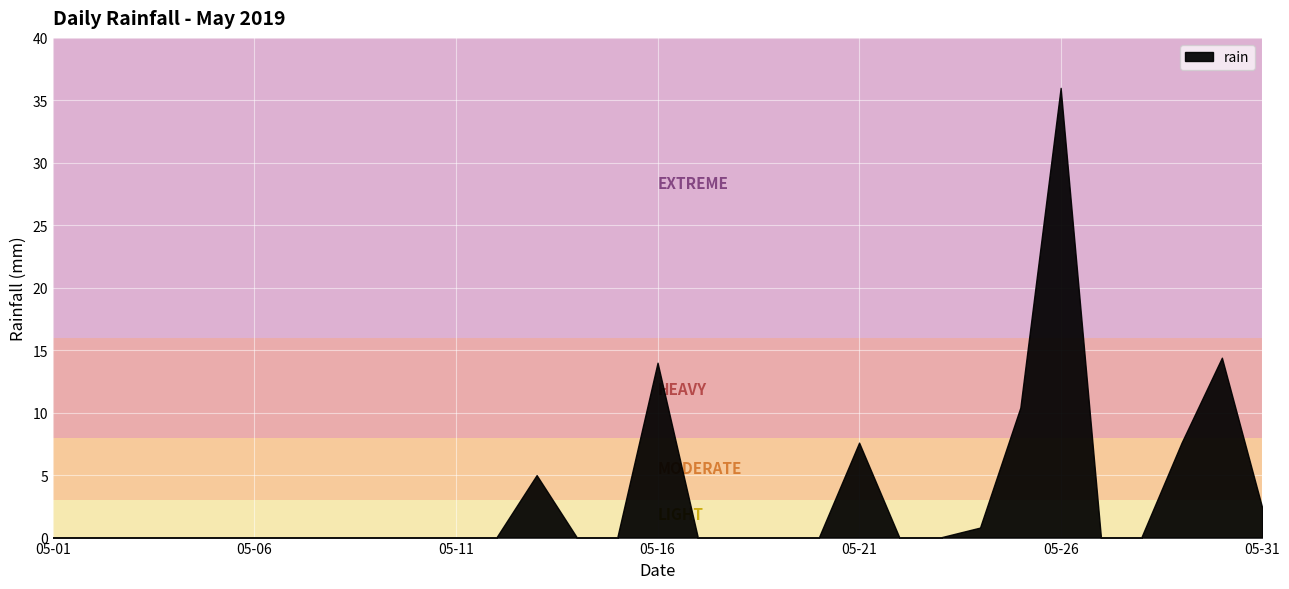

Reading left to right, what are all the values shown in this chart?

2019-05-01=0.0	2019-05-02=0.0	2019-05-03=0.0	2019-05-04=0.0	2019-05-05=0.0	2019-05-06=0.0	2019-05-07=0.0	2019-05-08=0.0	2019-05-09=0.0	2019-05-10=0.0	2019-05-11=0.0	2019-05-12=0.0	2019-05-13=5.0	2019-05-14=0.0	2019-05-15=0.0	2019-05-16=14.0	2019-05-17=0.0	2019-05-18=0.0	2019-05-19=0.0	2019-05-20=0.0	2019-05-21=7.6	2019-05-22=0.0	2019-05-23=0.0	2019-05-24=0.8	2019-05-25=10.4	2019-05-26=36.0	2019-05-27=0.0	2019-05-28=0.0	2019-05-29=7.6	2019-05-30=14.4	2019-05-31=2.4